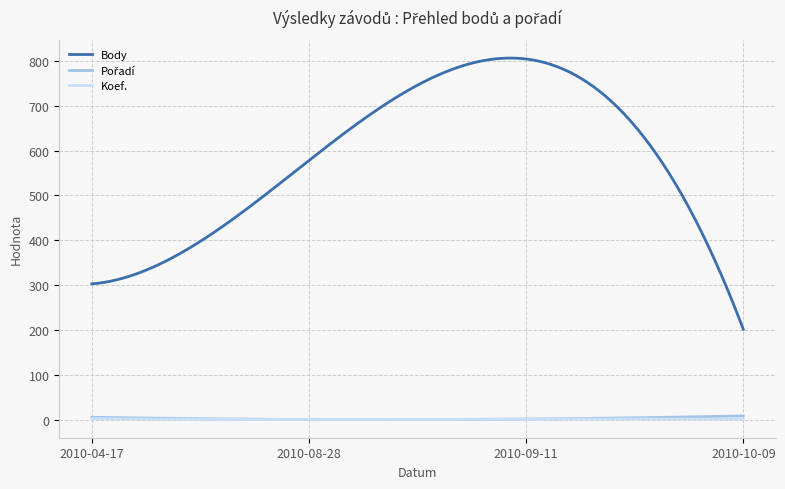

Which series has the largest total across all categories?

Body